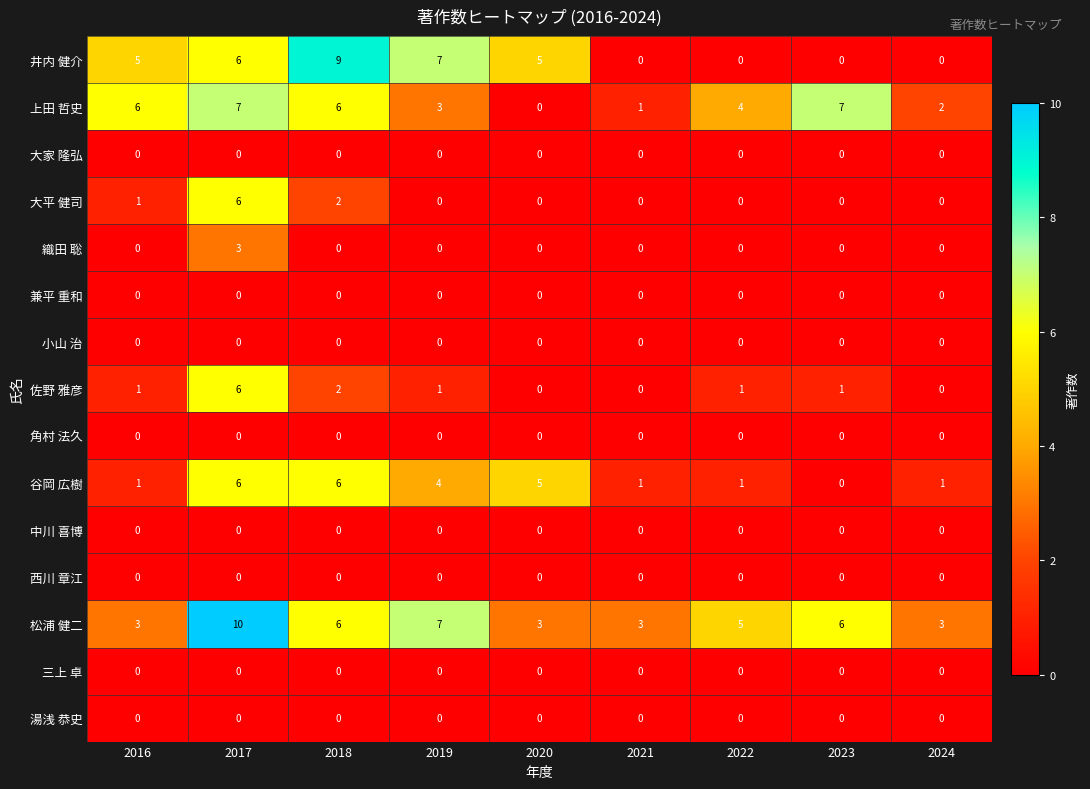

Count the number of data series in this chart.

15